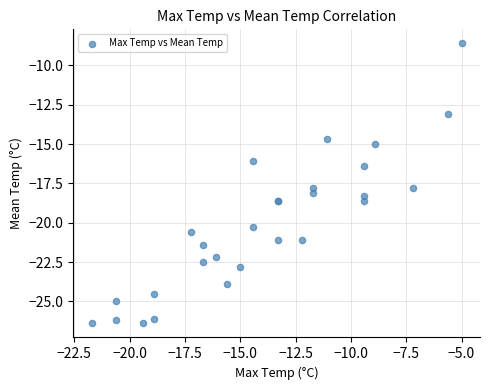

What Y value in the scatter plot is closest to -17?

-16.4